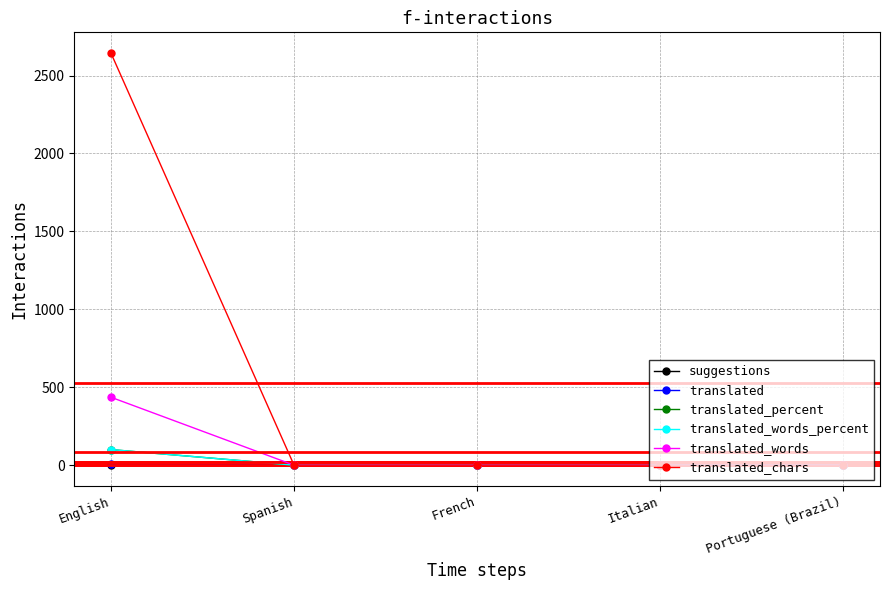

Does the chart have visible grid lines?

Yes